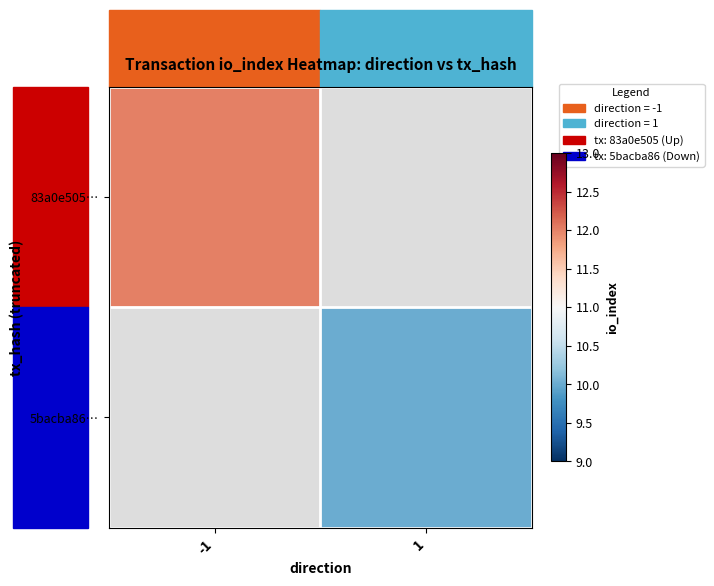

At which label is 83a0e505… closest to 12?

-1